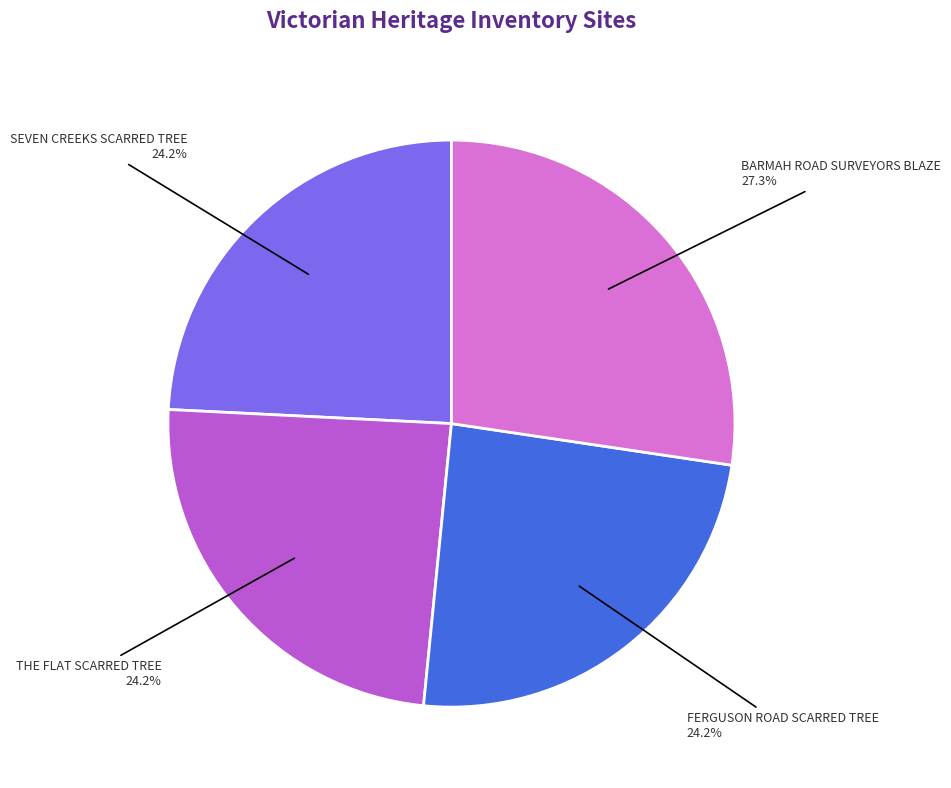

Does SEVEN CREEKS SCARRED TREE represent more than half of the total?

No